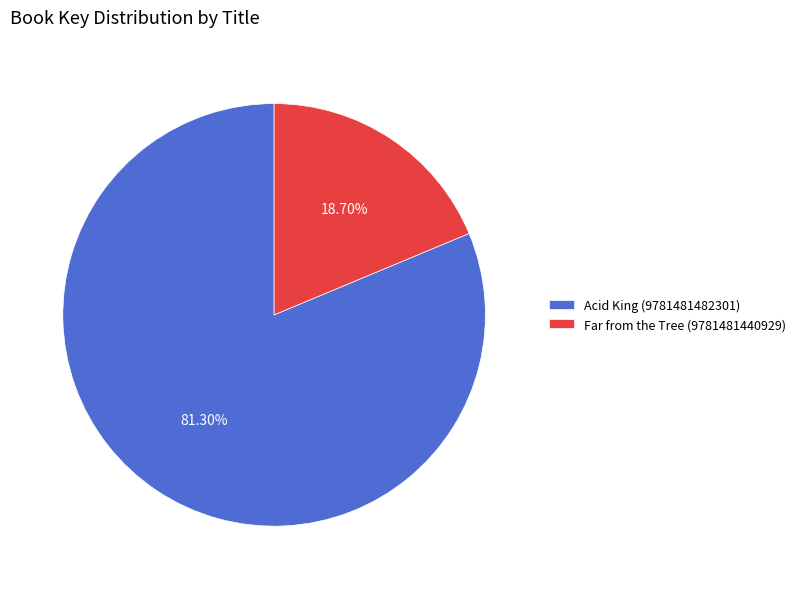

To the nearest percent, what is the combined percentage of Acid King (9781481482301) and Far from the Tree (9781481440929)?

100%